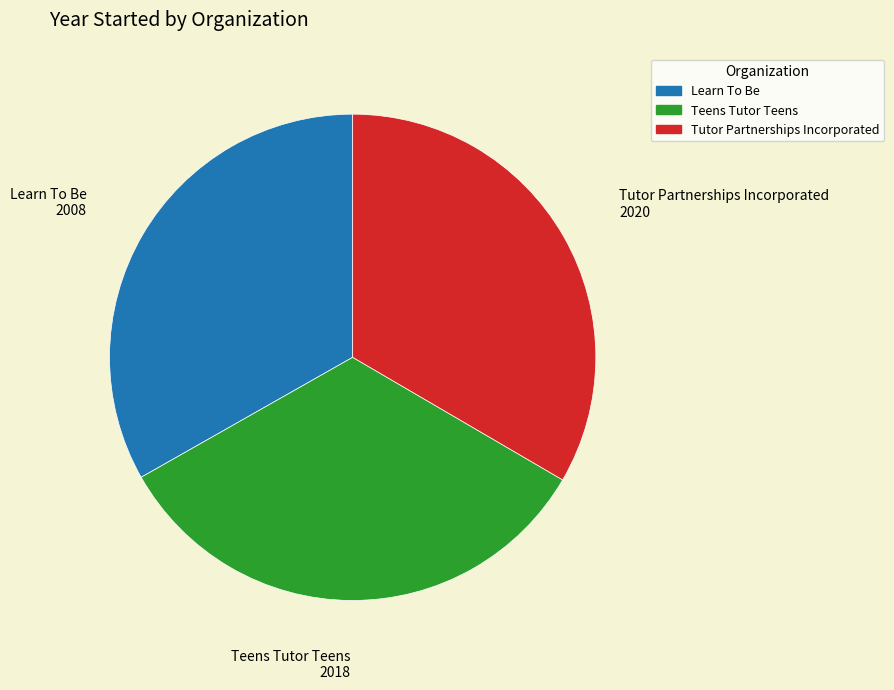

Approximately how many times larger is the value at Tutor Partnerships Incorporated compared to Learn To Be?

1.0